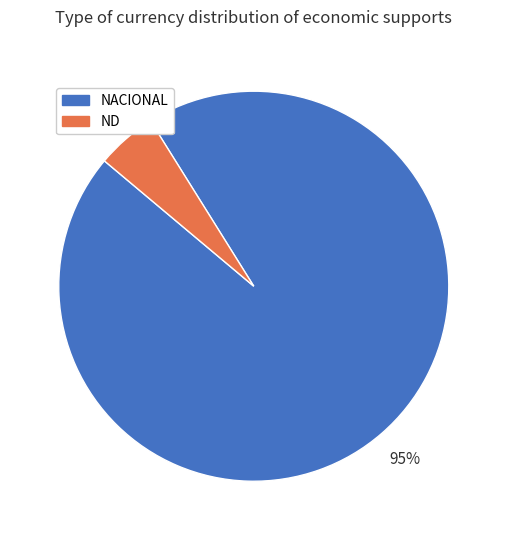

Is the sum of NACIONAL and ND greater than half?

Yes